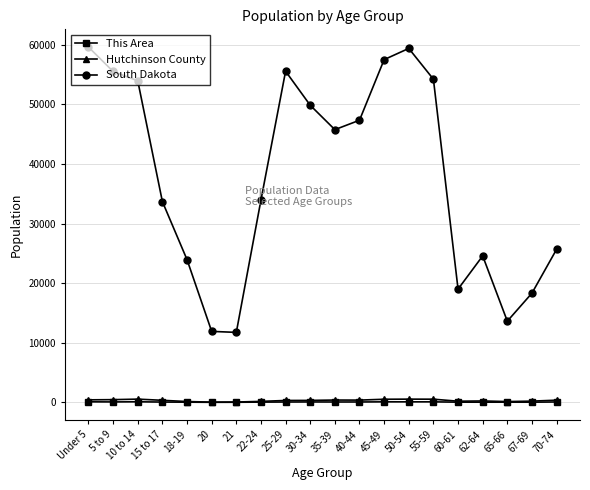

What is the smallest value displayed?

4